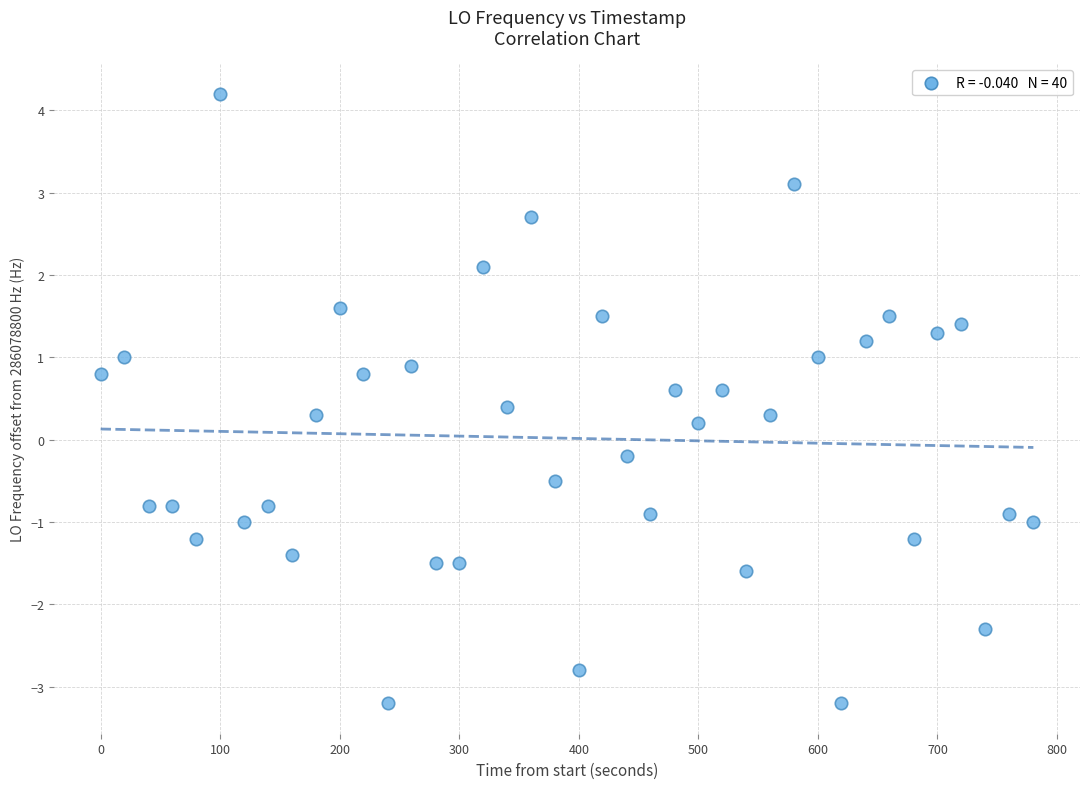

What is the range of X values (max minus min)?

780.2